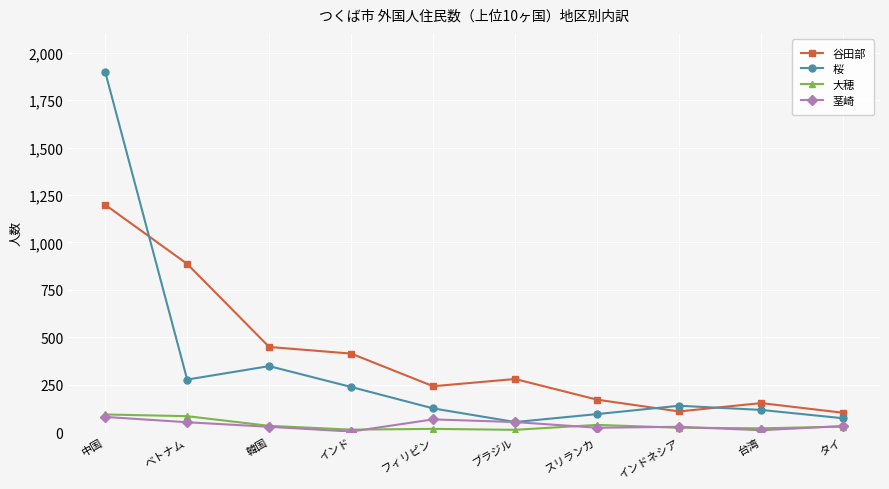

At which category is the sum across all series the highest?

中国